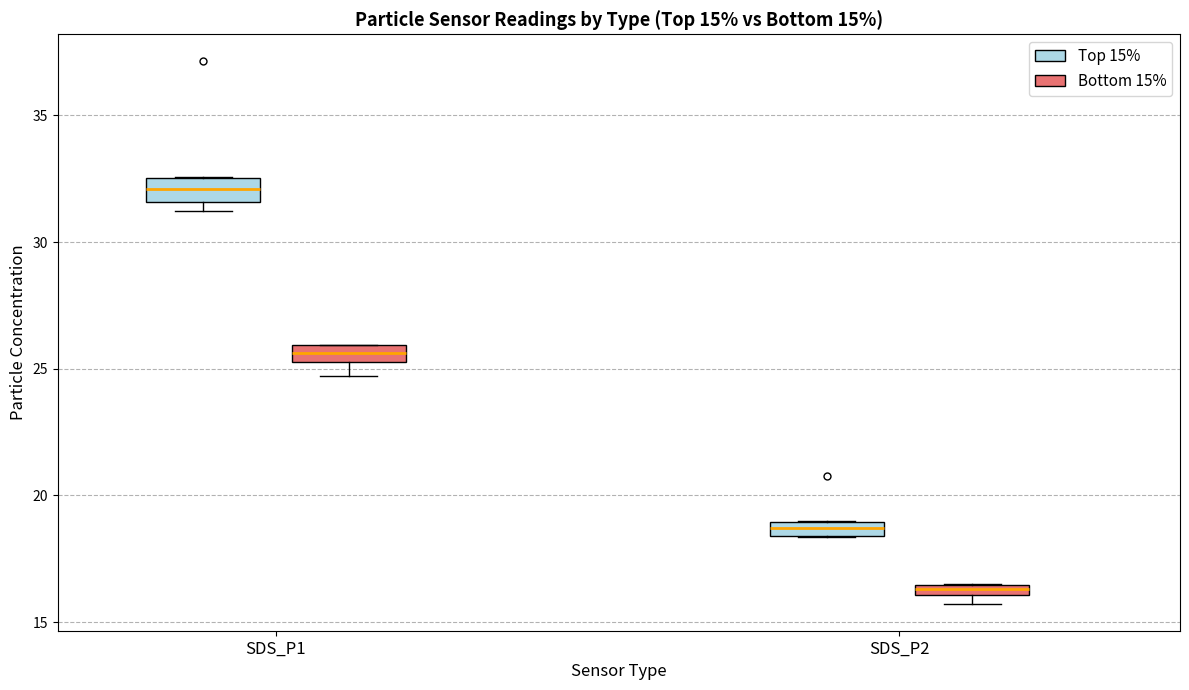

Which box's median line is the lowest?

SDS_P2 (Bottom 15%)